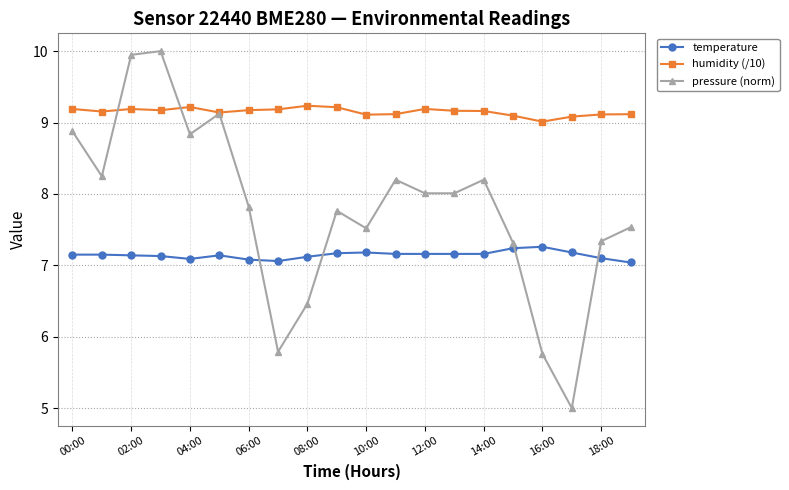

What is the lowest value of the humidity (/10) series?

9.0